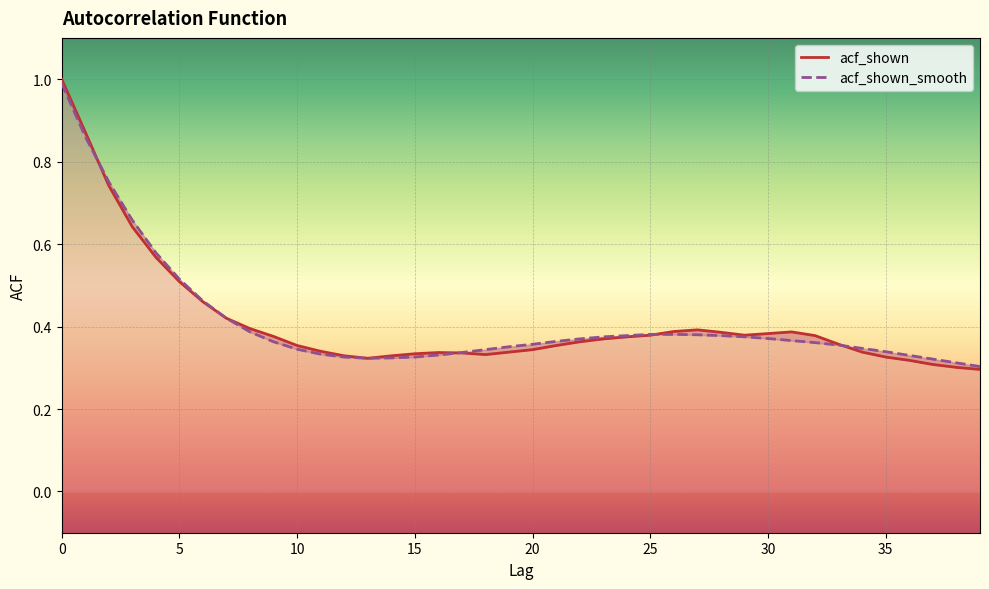

Which series has the widest spread of values?

acf_shown